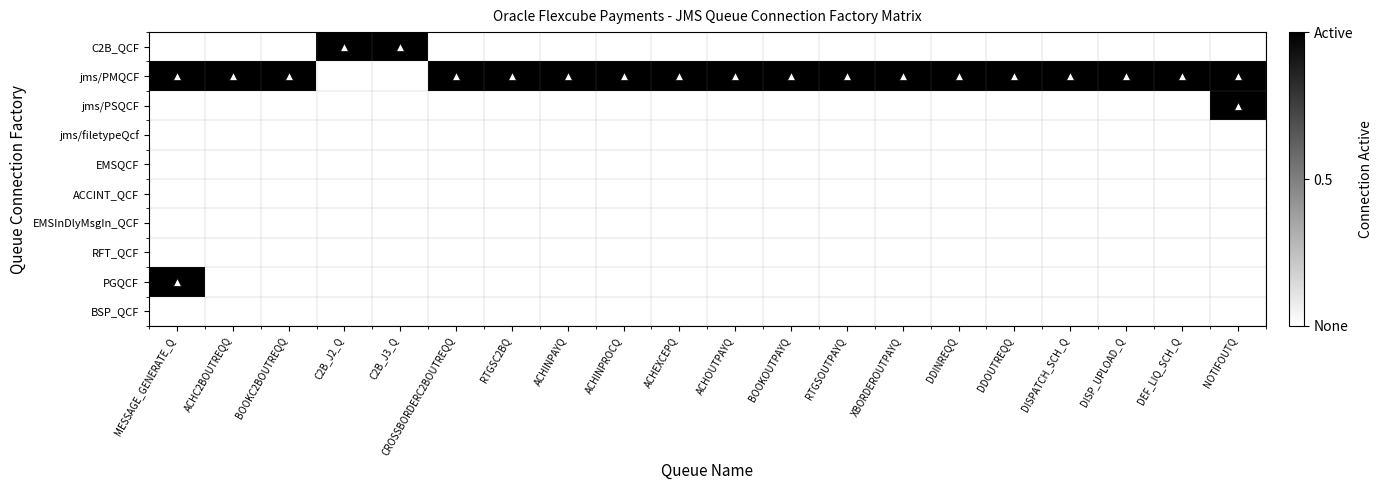

What is the total value across all series at ACHINPROCQ?

1